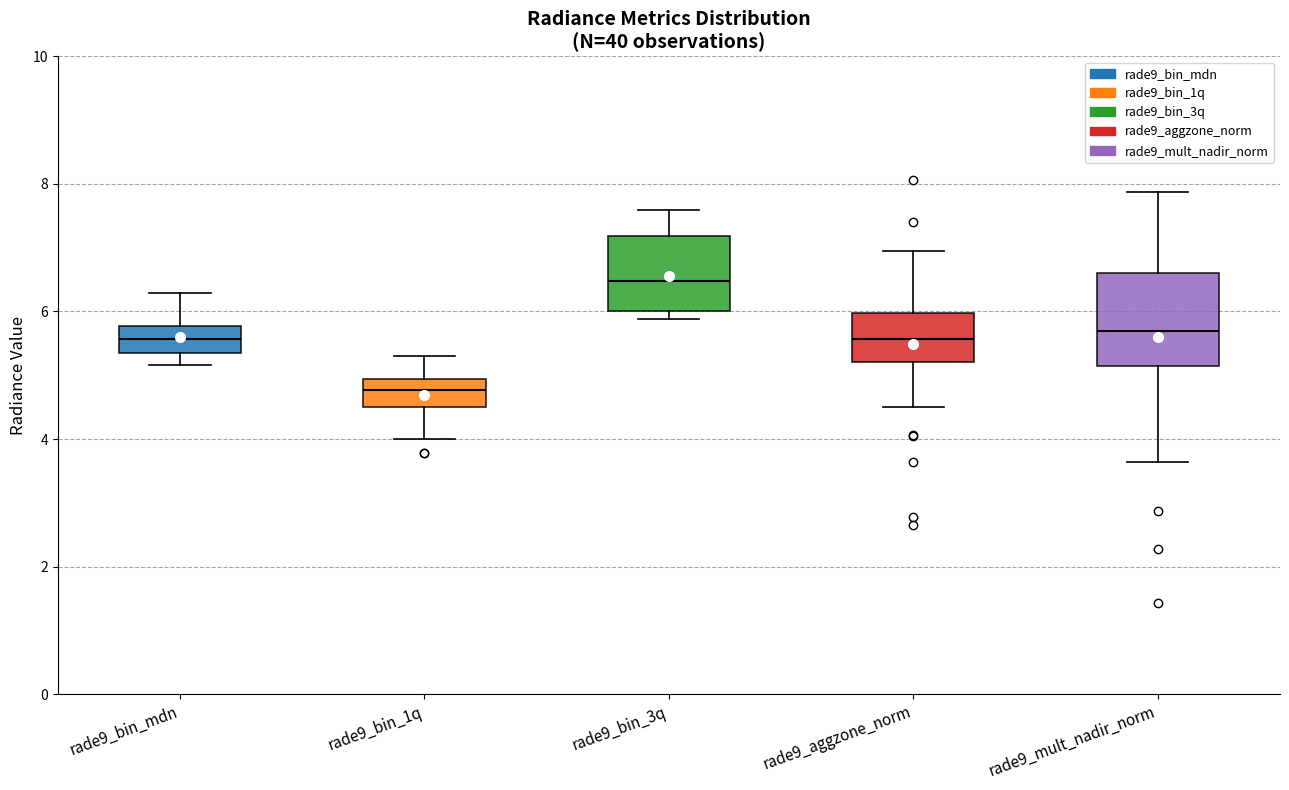

Which box is the tallest, from its lower edge to its upper edge?

rade9_mult_nadir_norm